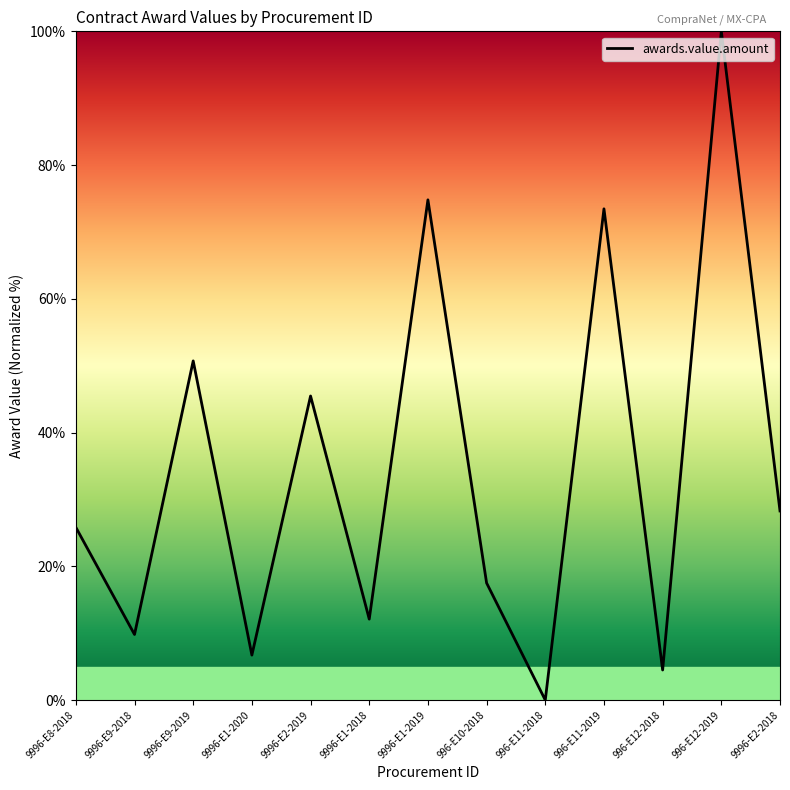

What position from the left is 9996-E2-2019?

5